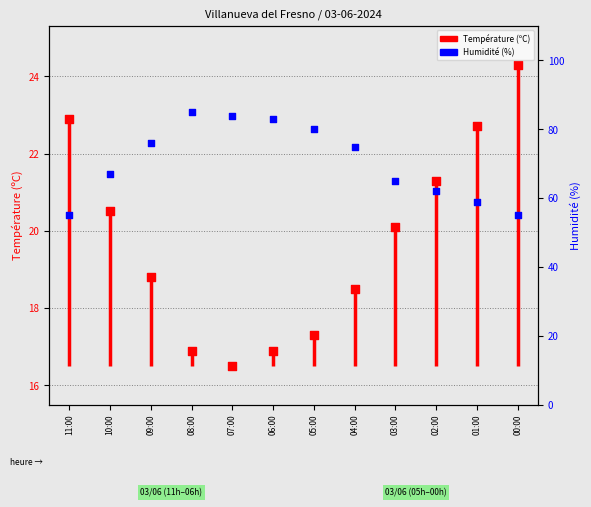

Which series has the largest Y range (max minus min)?

Humidité (%)